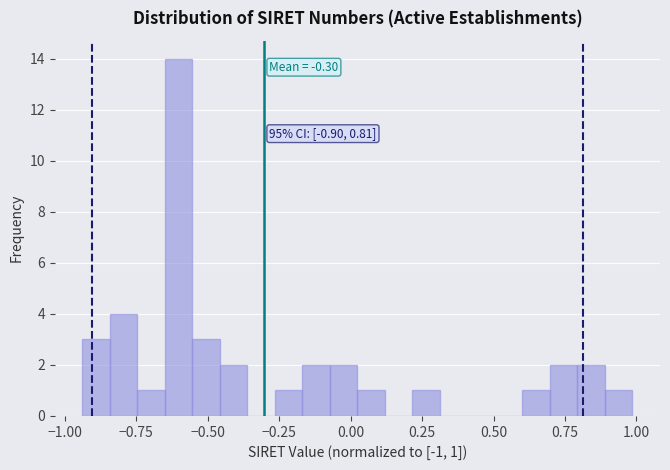

Read against the x-axis, roughly where is the centre of the tallest bar?

-0.60